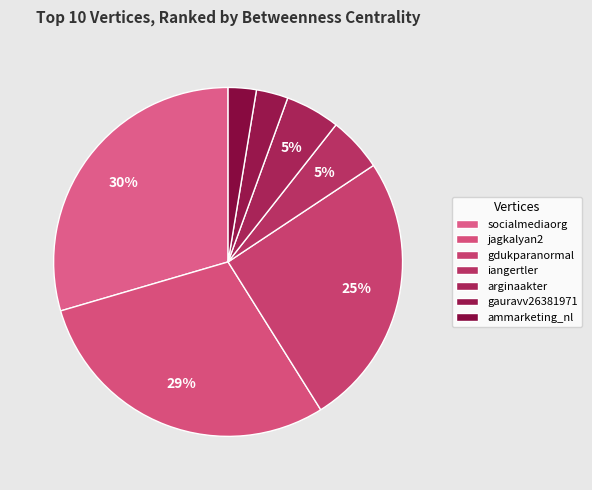

What is the total percentage of iangertler and gdukparanormal?

30.5%